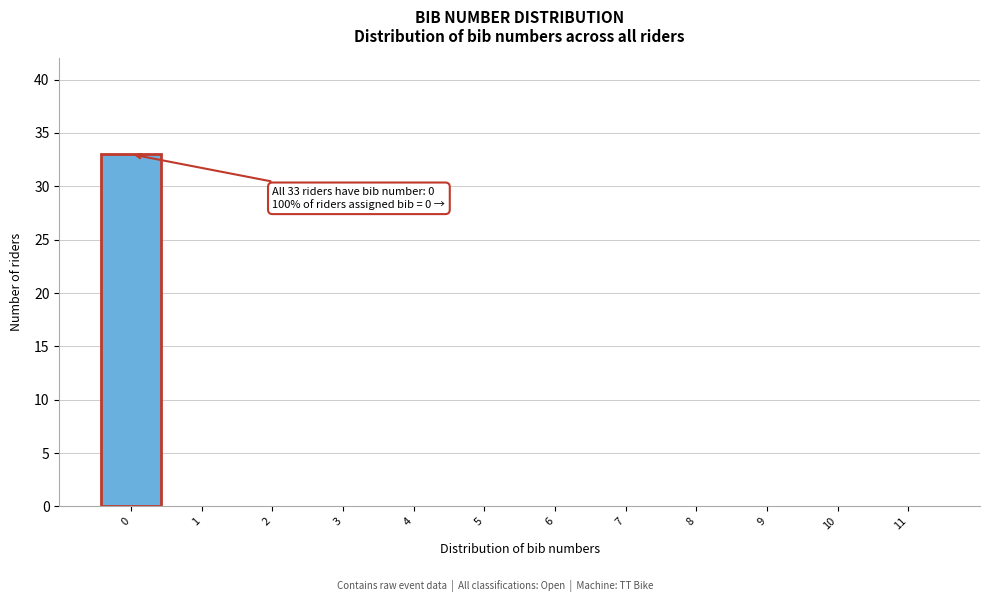

Which range on the x-axis has the tallest bar?

-0.5 to 0.5